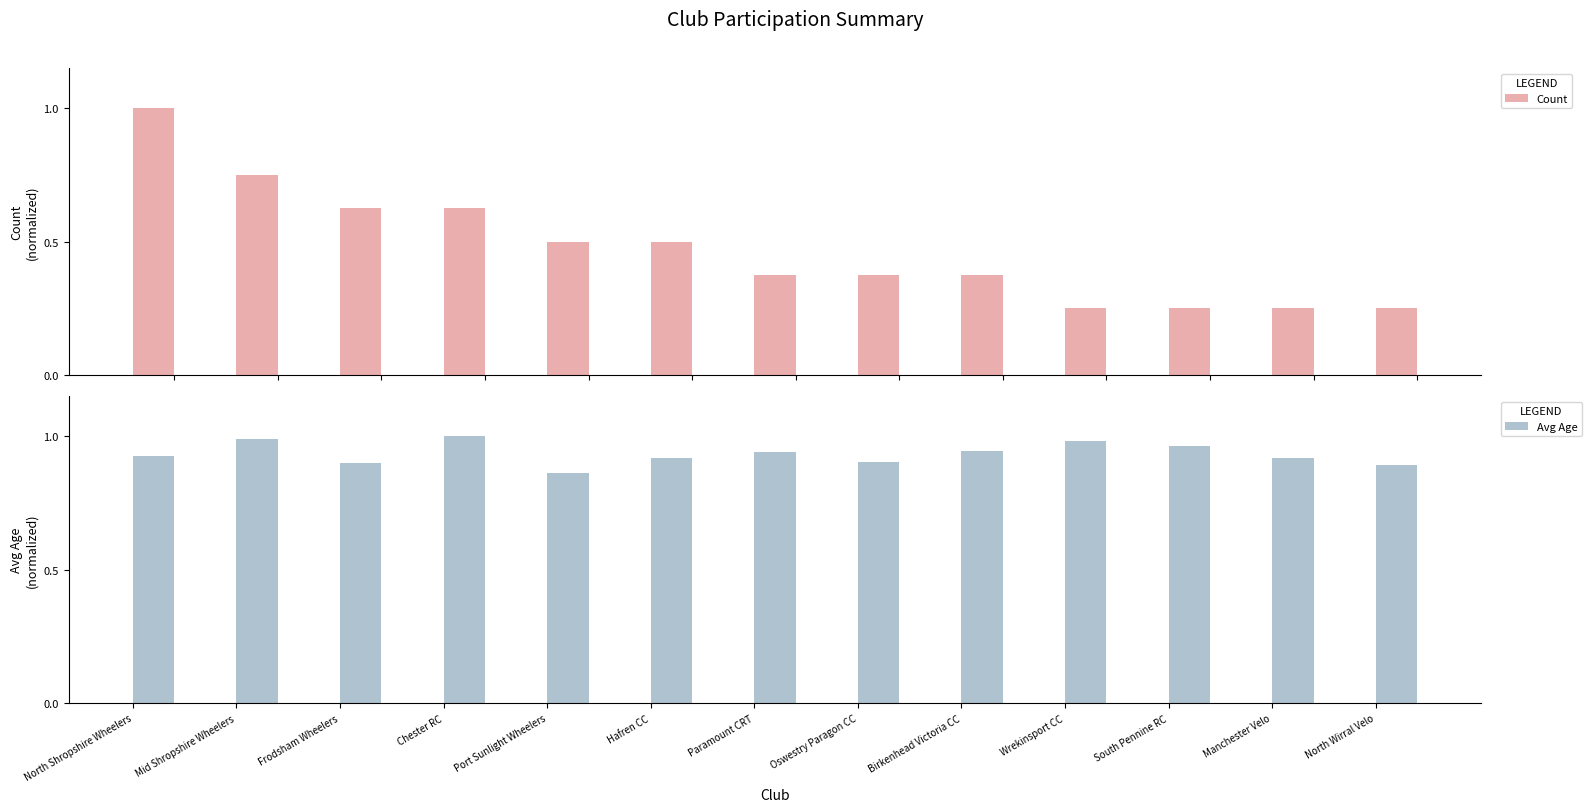

What are all the series names shown in the legend?

Count, Avg Age